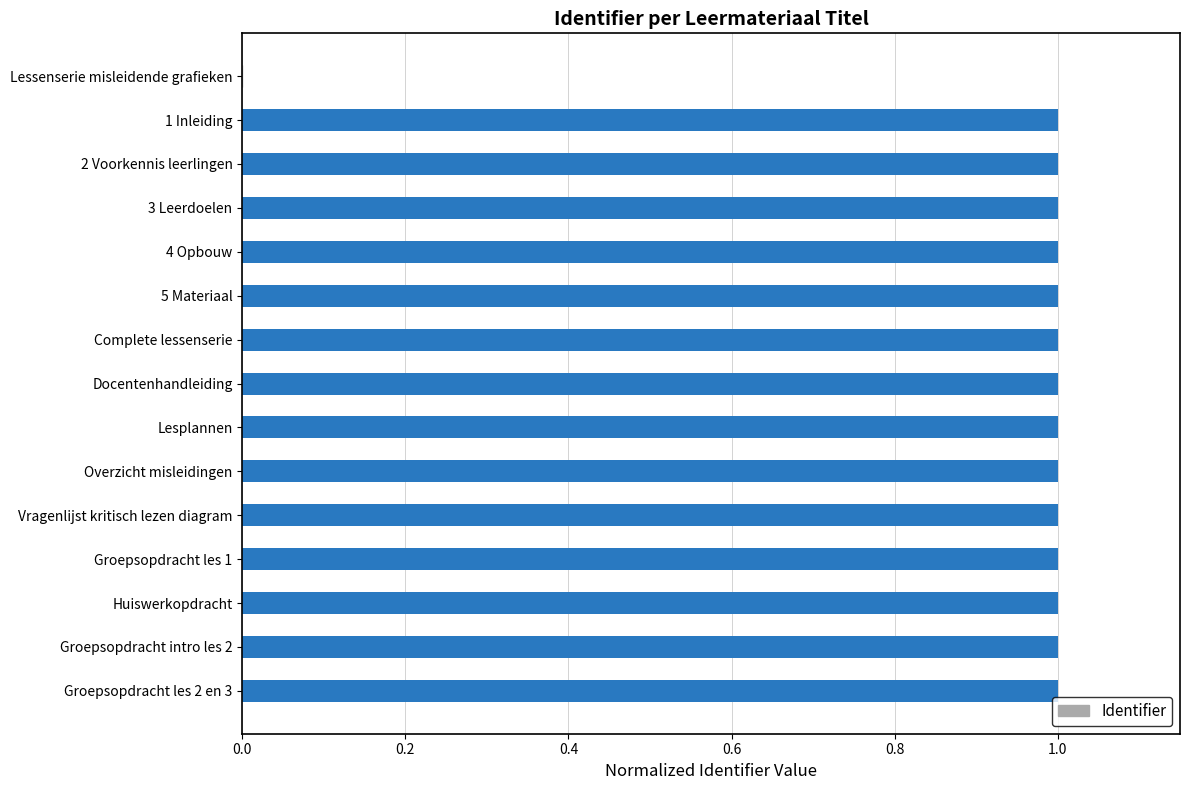

The chart shows a value of 1.0 at Groepsopdracht les 2 en 3. True or false?

True